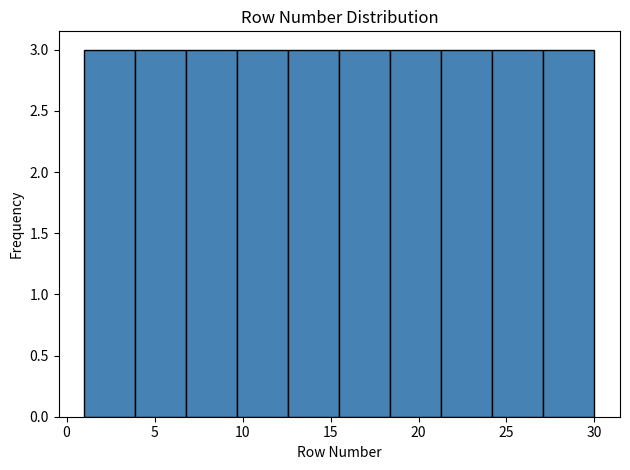

How tall is the bar that spans 1.0 to 3.9 on the x-axis? Neither the bar edges nor the heights are printed on the chart, so give them approximately, as read against the axes.

3